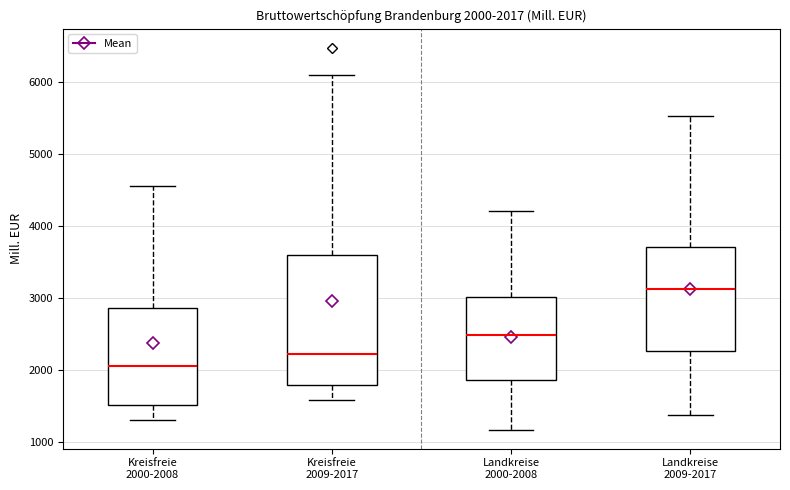

Which box is the tallest, from its lower edge to its upper edge?

Kreisfreie 2009-2017